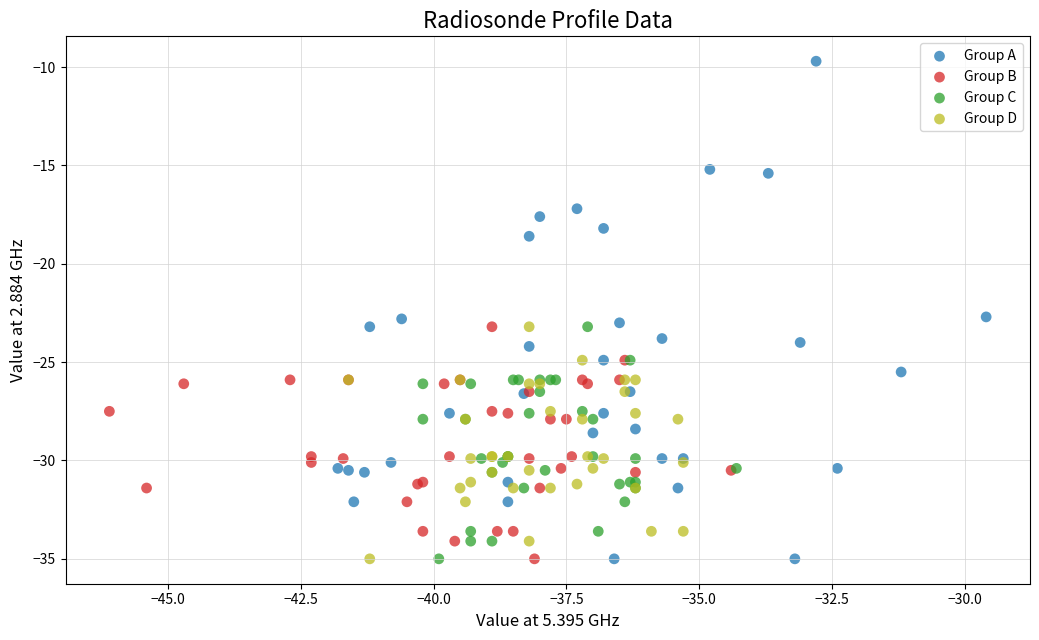

Which series has the largest Y range (max minus min)?

Group A